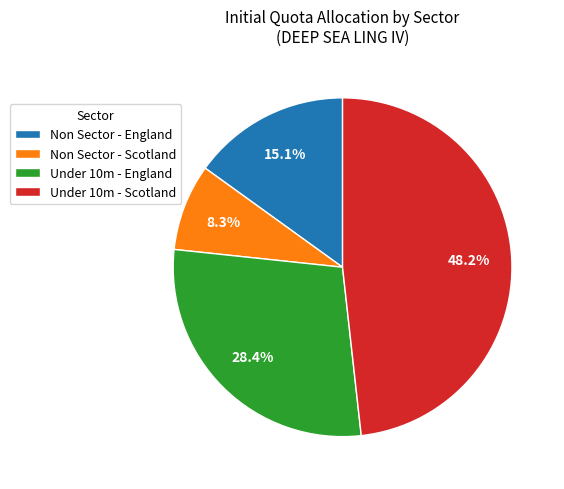

Count the number of slices in the pie.

4